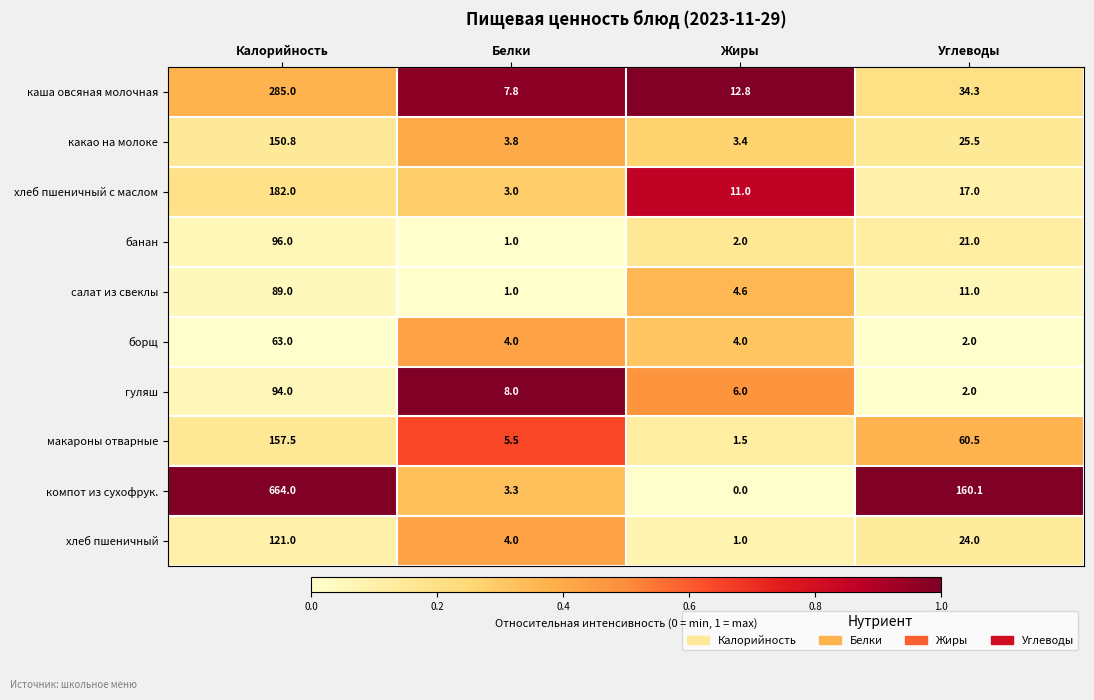

Is it true that каша овсяная молочная equals 12.8 at Жиры?

True